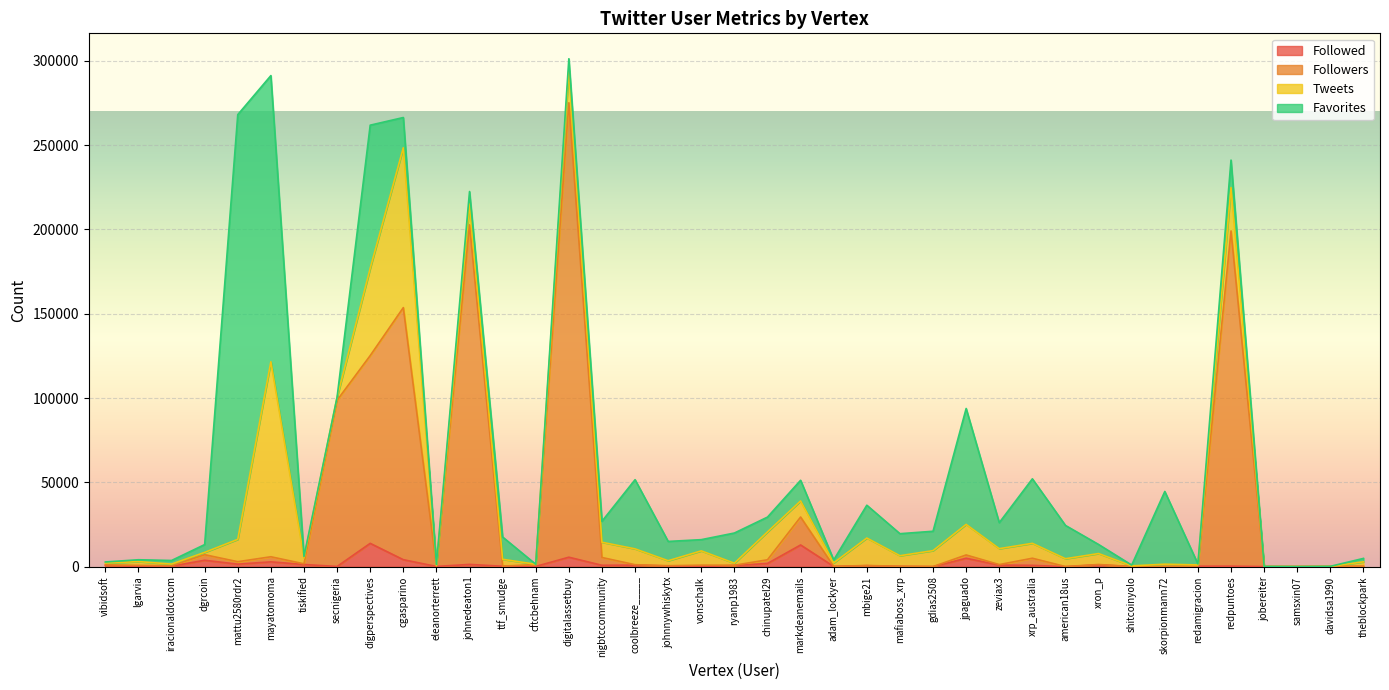

At which label does Followers reach its minimum?

shitcoinyolo